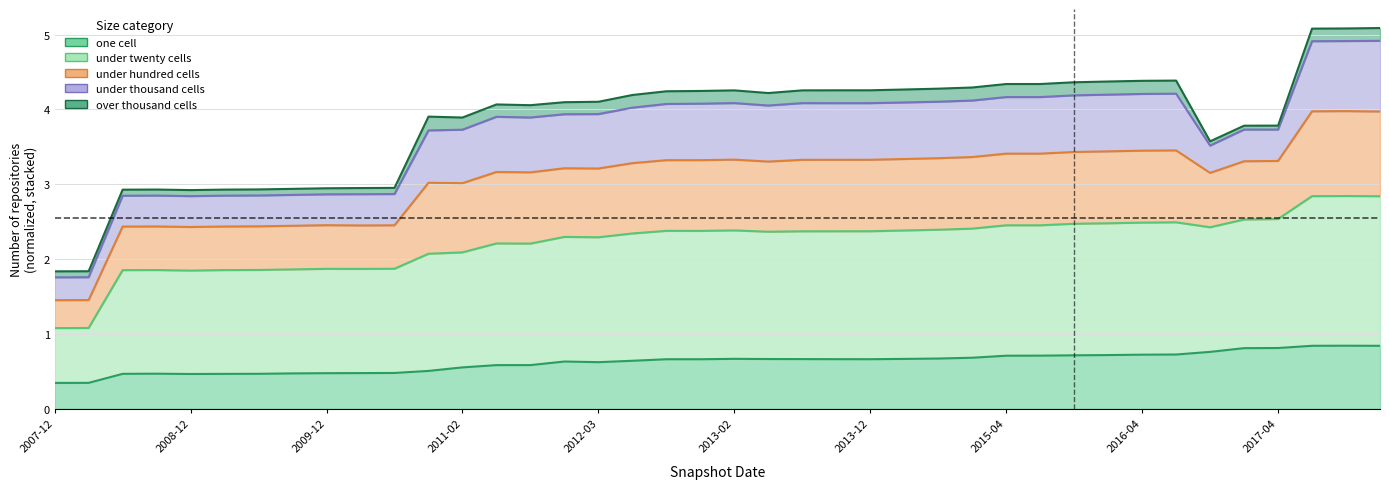

True or false: one_cell has a value of 0.7 at 2009-04-06.

False